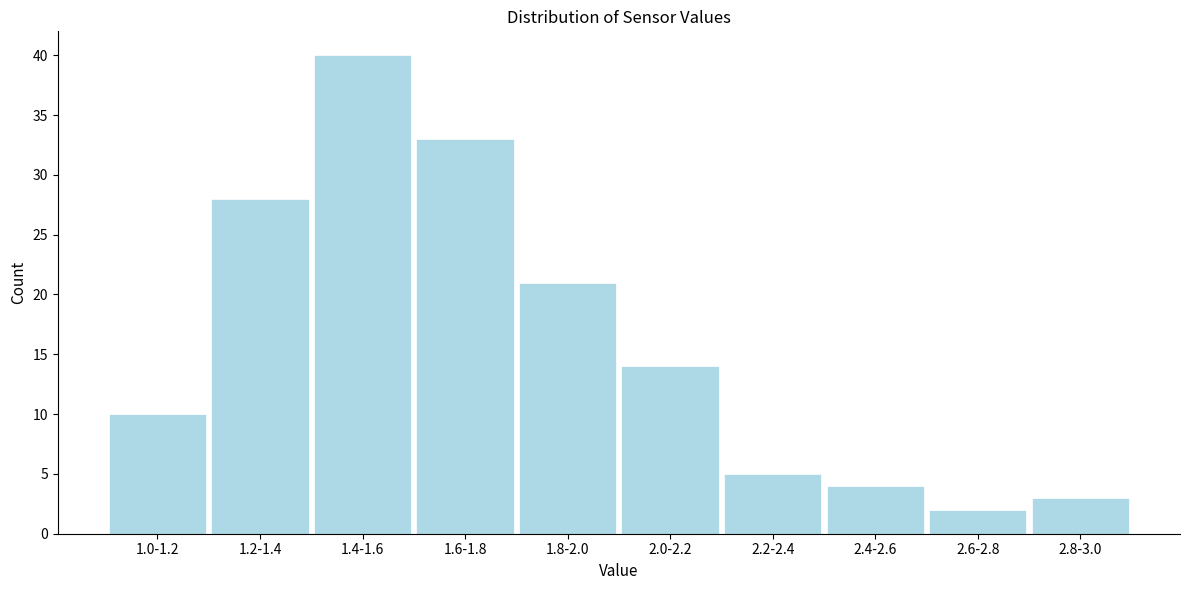

Reading left to right, list all the values displayed in this chart.

1.0-1.2=10	1.2-1.4=28	1.4-1.6=40	1.6-1.8=33	1.8-2.0=21	2.0-2.2=14	2.2-2.4=5	2.4-2.6=4	2.6-2.8=2	2.8-3.0=3